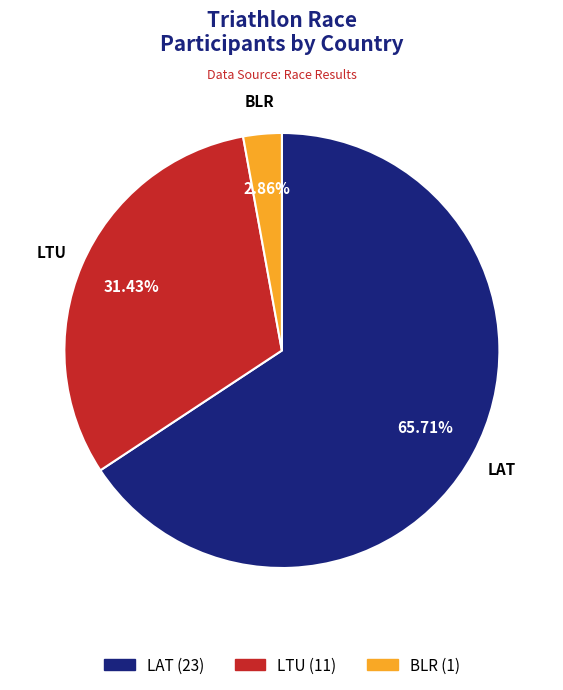

What is the ratio of the value at LTU to the value at BLR?

11.0